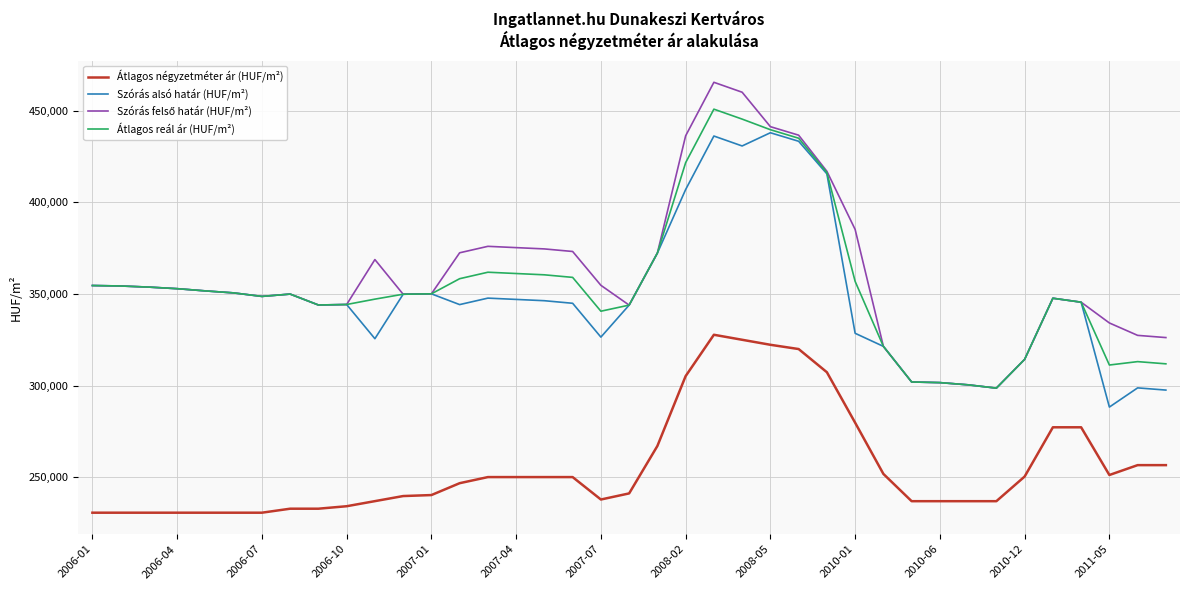

True or false: Szórás alsó határ (HUF/m²) and Átlagos négyzetméter ár (HUF/m²) cross at least once.

False